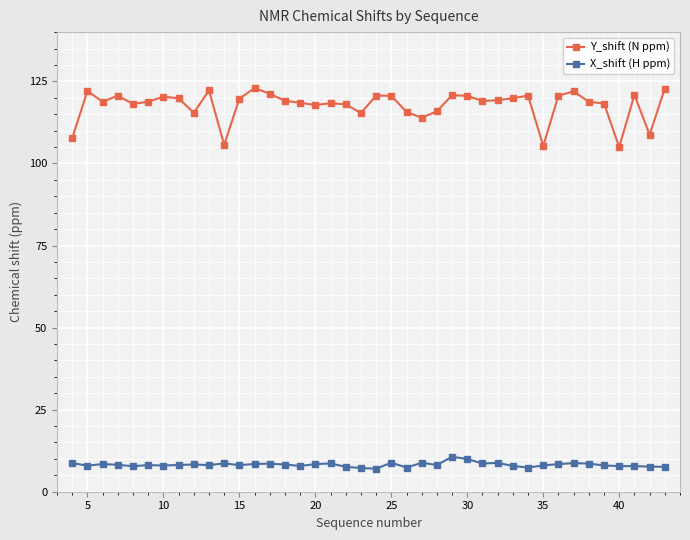

What is the value of the Y_shift (N ppm) point at the 28th from the left?

119.0